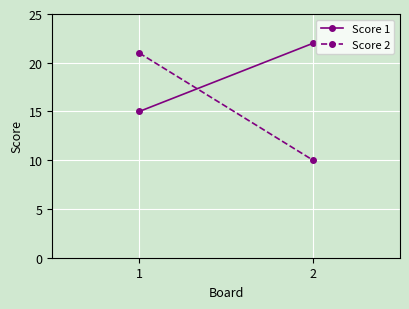

How many data points in Score 1 are less than 22?

1